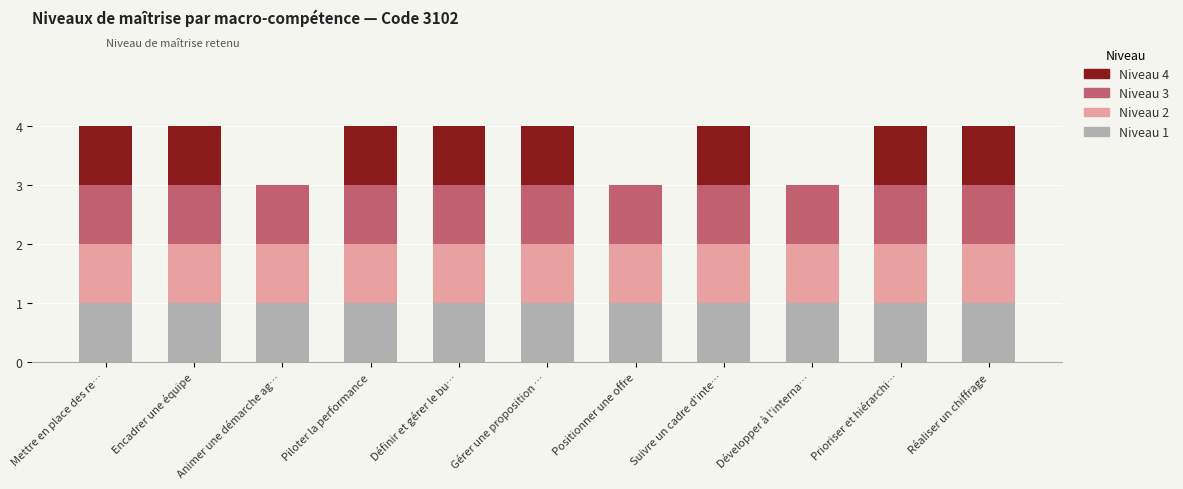

How many categories are shown in the chart?

11